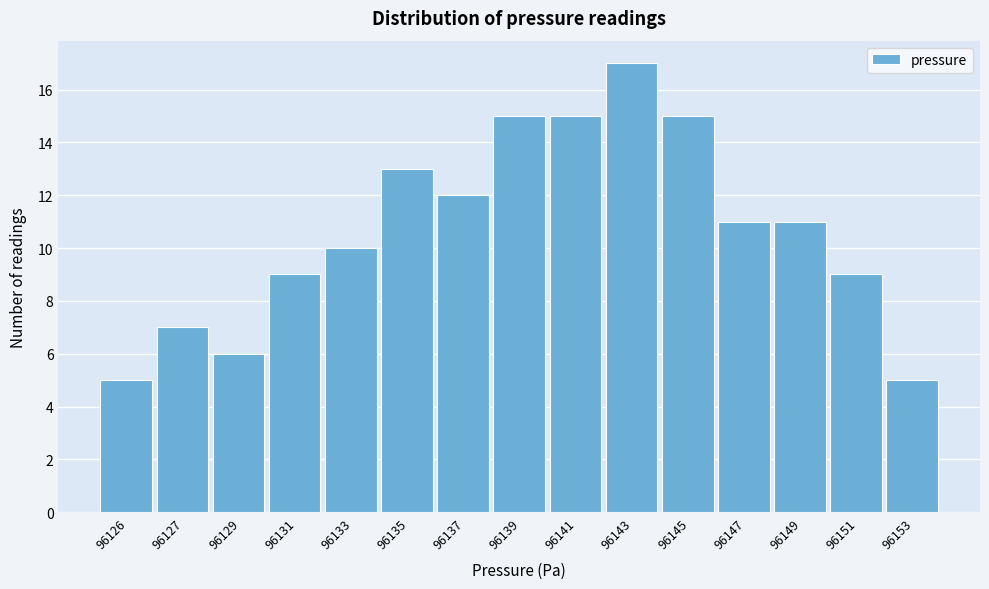

Reading left to right, transcribe all the data shown in this chart.

96126=5	96127=7	96129=6	96131=9	96133=10	96135=13	96137=12	96139=15	96141=15	96143=17	96145=15	96147=11	96149=11	96151=9	96153=5